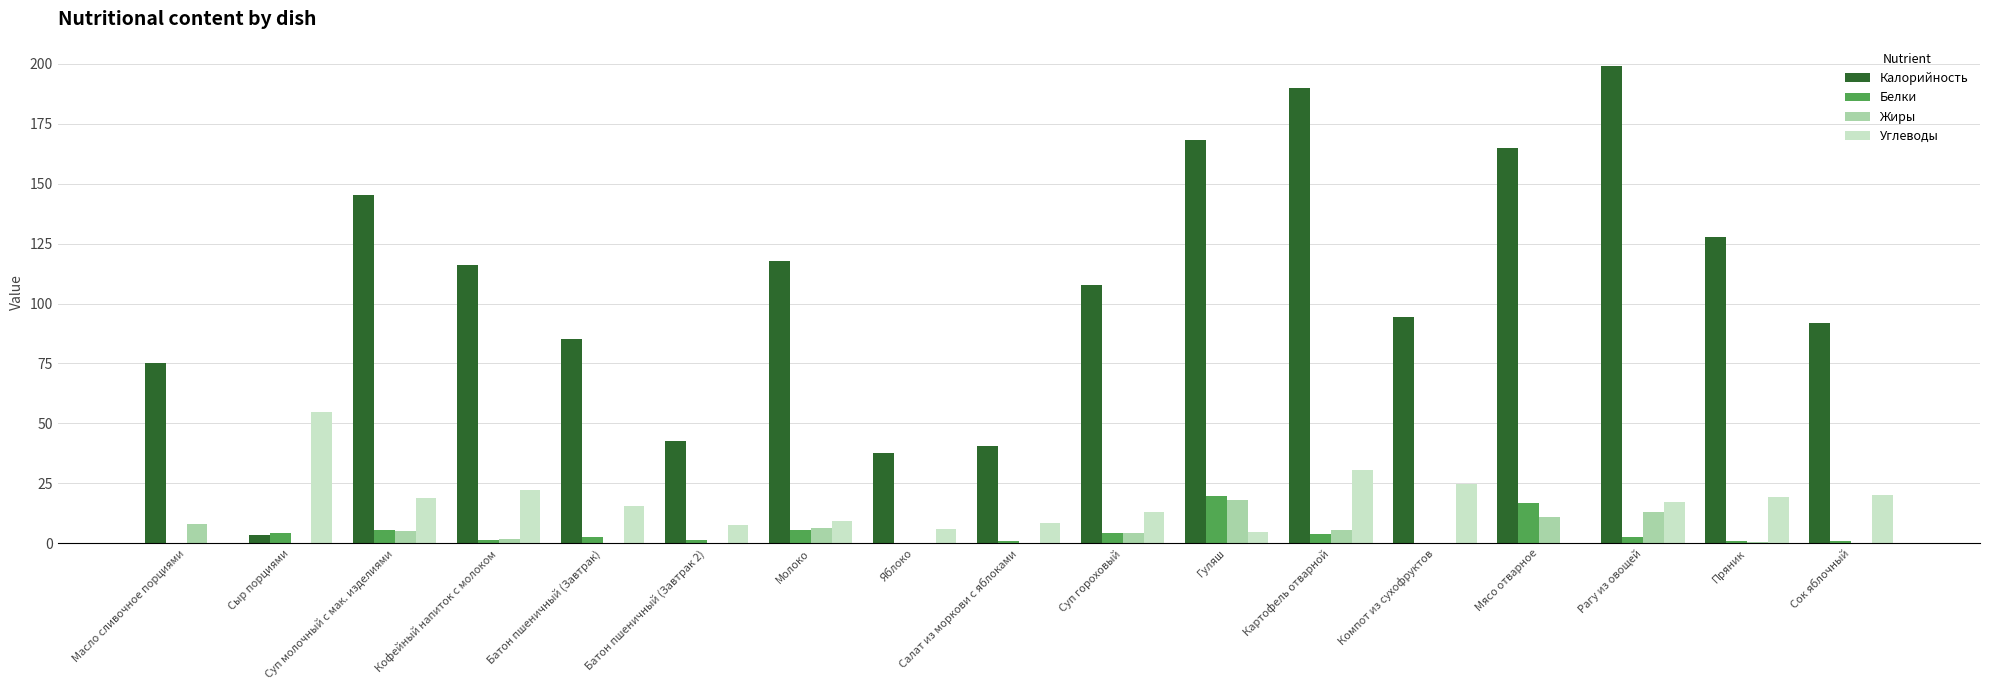

The Калорийность series shows 40.4 at Салат из моркови с яблоками. True or false?

True